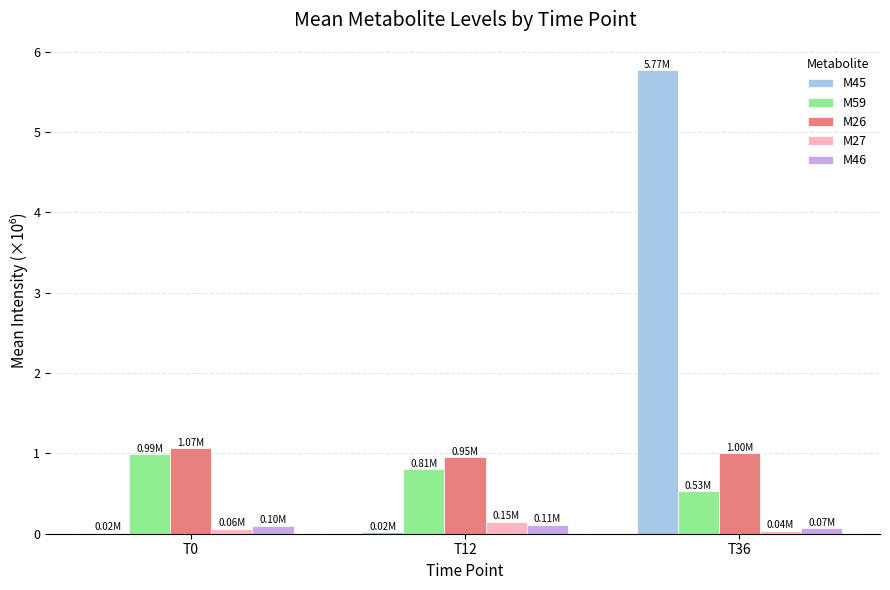

What is the sum of all M27 values?

0.3